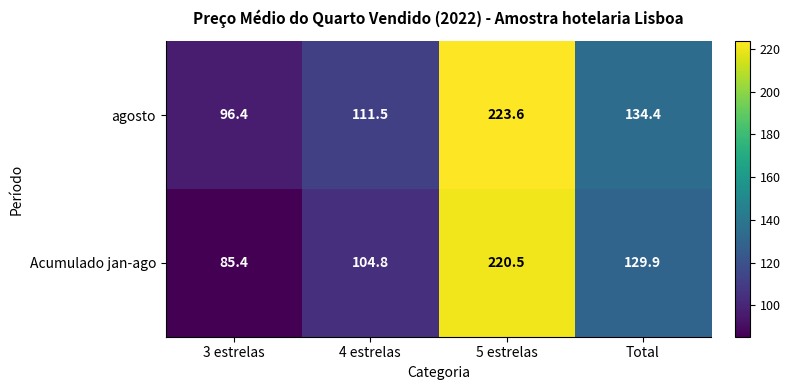

Which category has the highest value across all series?

5 estrelas